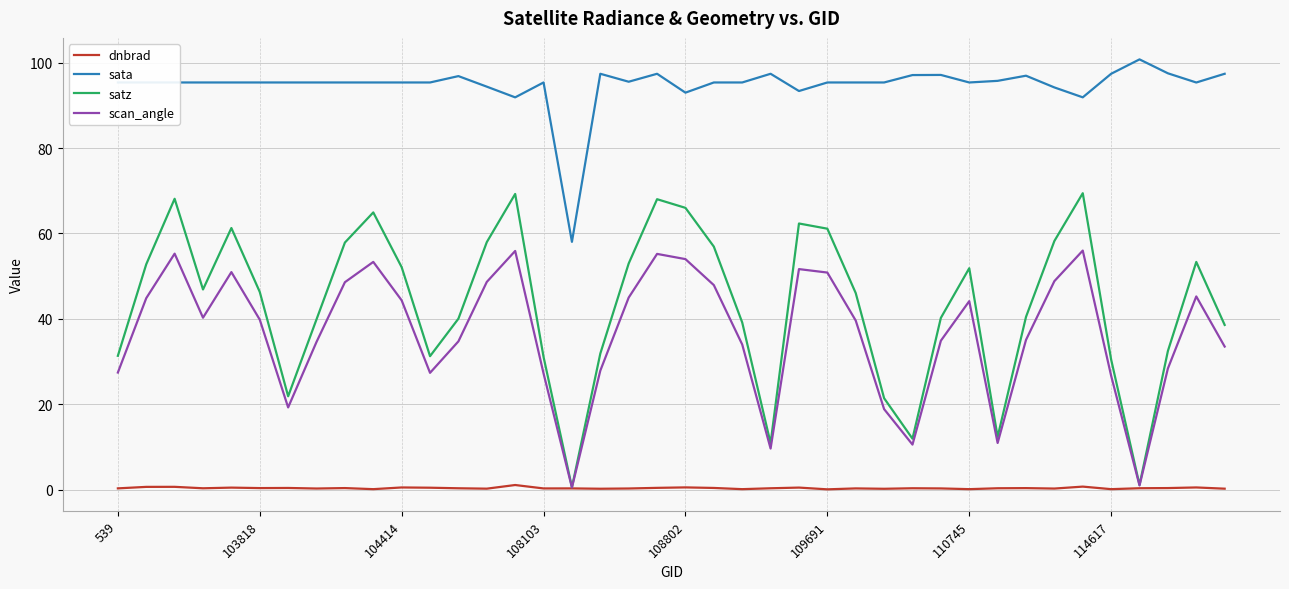

Which series has the largest total across all categories?

sata